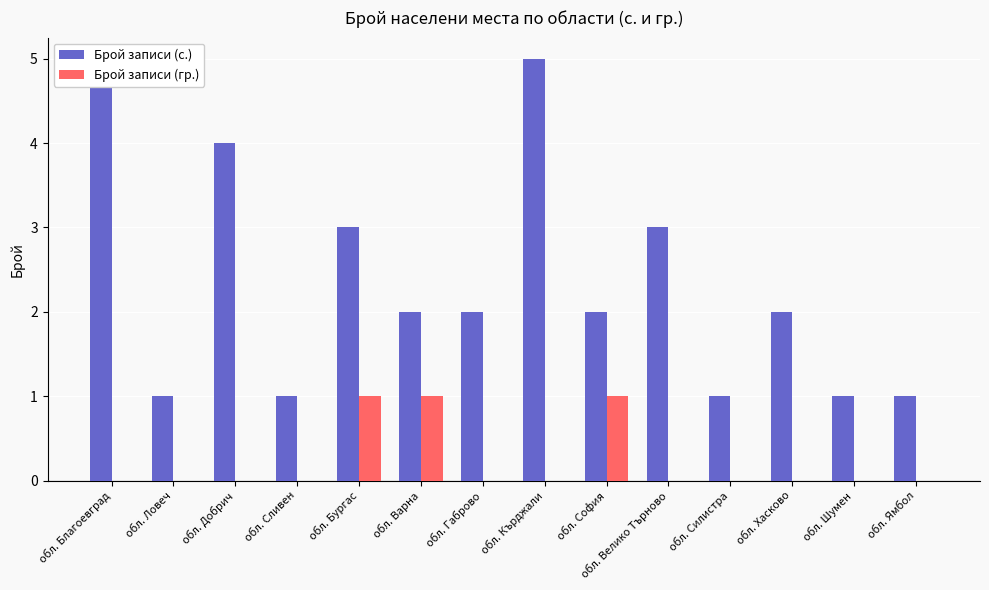

How many bars are there in each group?

2